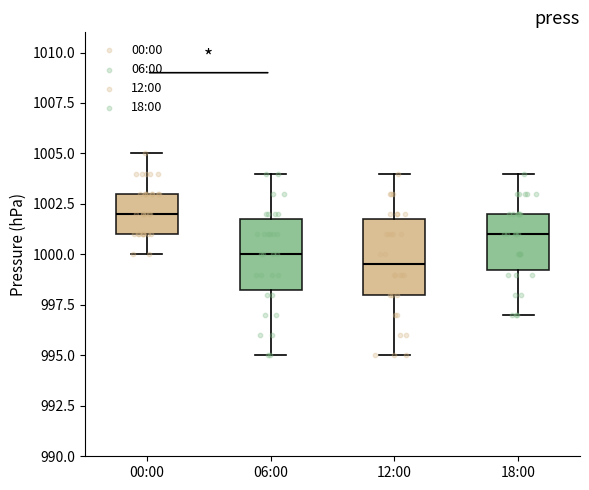

Which box has the lowest median line?

12:00